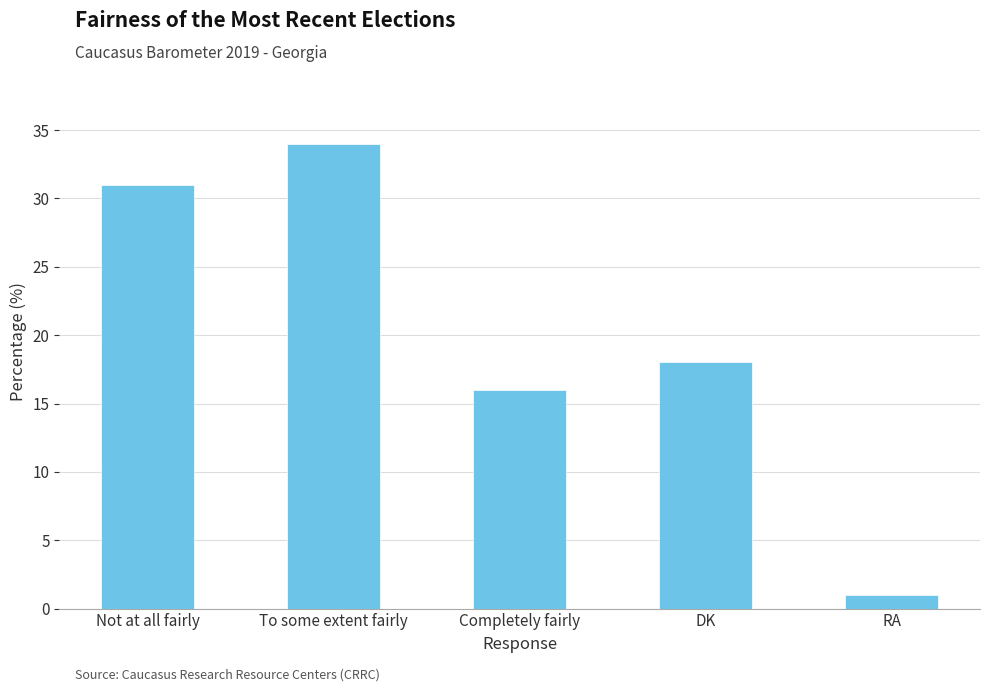

Rank the categories by value from highest to lowest.

To some extent fairly, Not at all fairly, DK, Completely fairly, RA